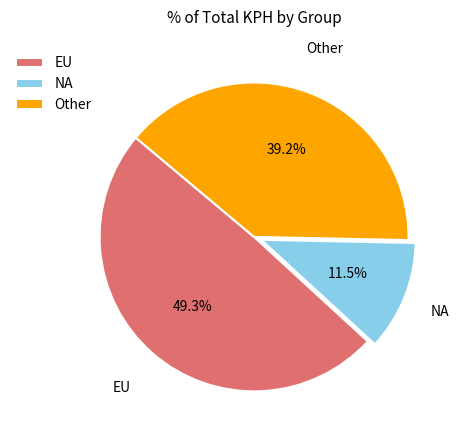

Approximately how many times larger is the value at NA compared to Other?

0.3